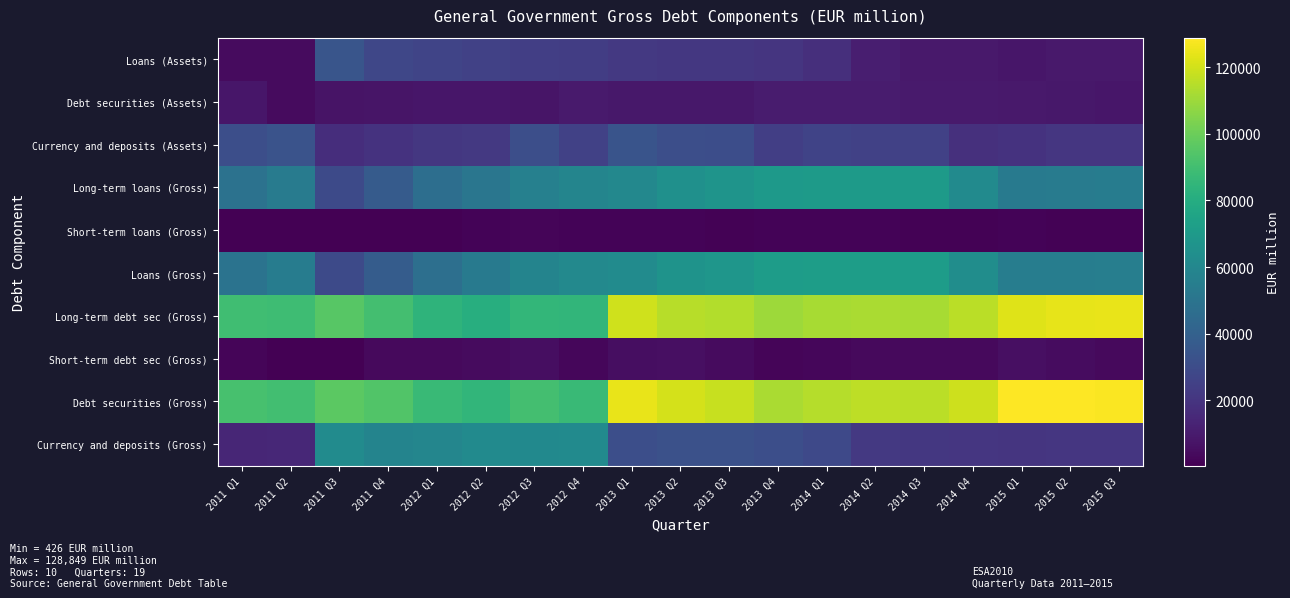

What is the total value across all series at 2012 Q1?

385546